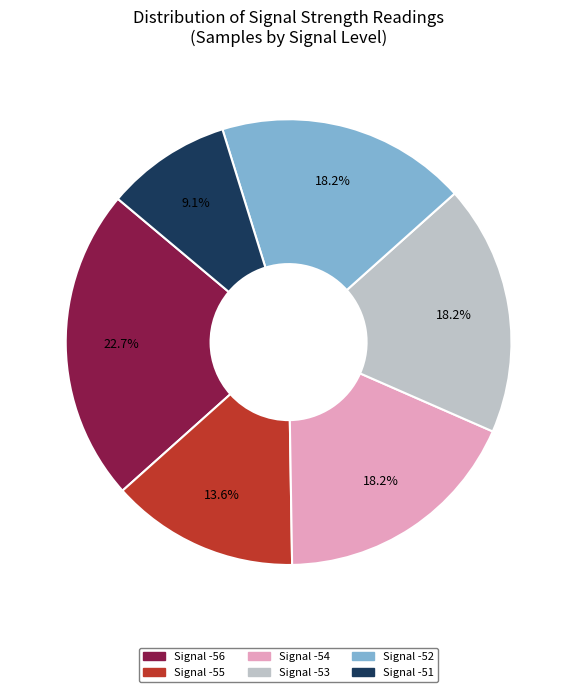

Does Signal -55 account for over 50% of the chart?

No